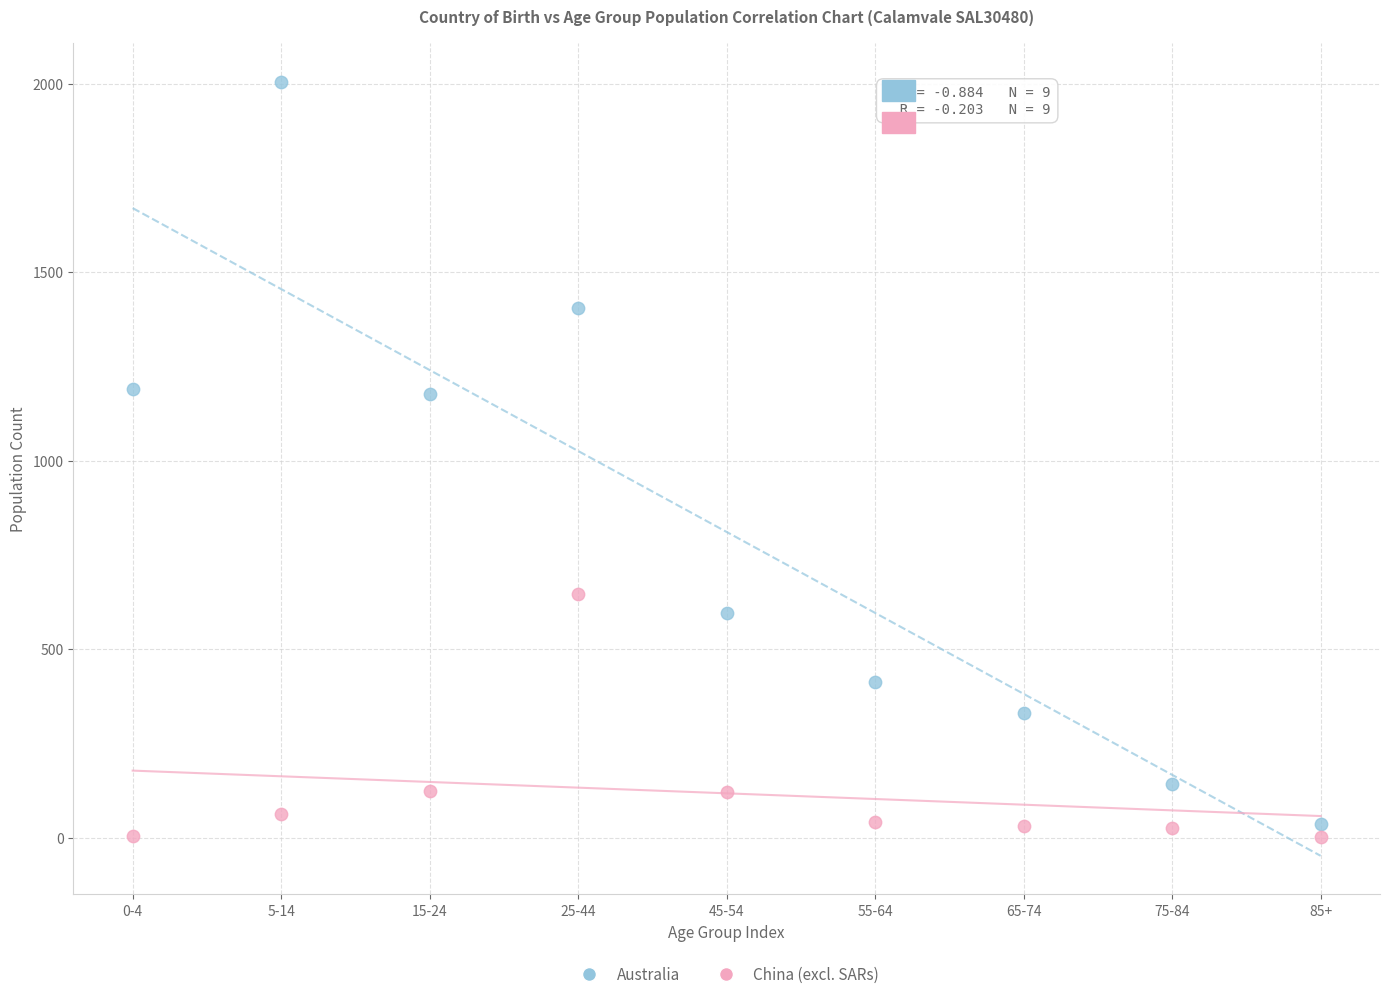

Which series reaches the minimum Y coordinate?

China (excl. SARs)